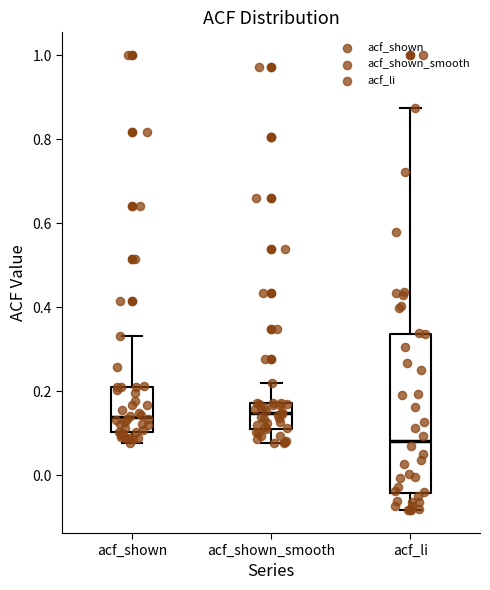

Reading left to right, transcribe this box plot: for each box, give where its median line is, the range the box spans, and where its two whiskers end, as read against the y-axis. The values are not printed on the chart, so give them approximately, as read against the axis.

acf_shown: median 0.14, box 0.10 to 0.22, whiskers 0.08 to 0.34
acf_shown_smooth: median 0.14, box 0.12 to 0.18, whiskers 0.08 to 0.22
acf_li: median 0.08, box -0.04 to 0.34, whiskers -0.08 to 0.88